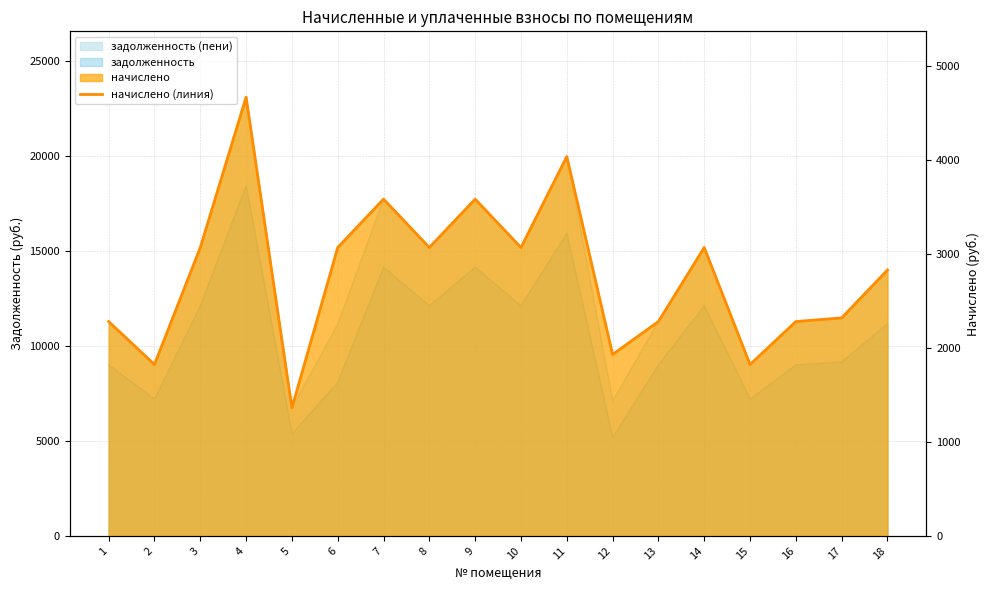

Where is the data nearest to the value 3013?

3